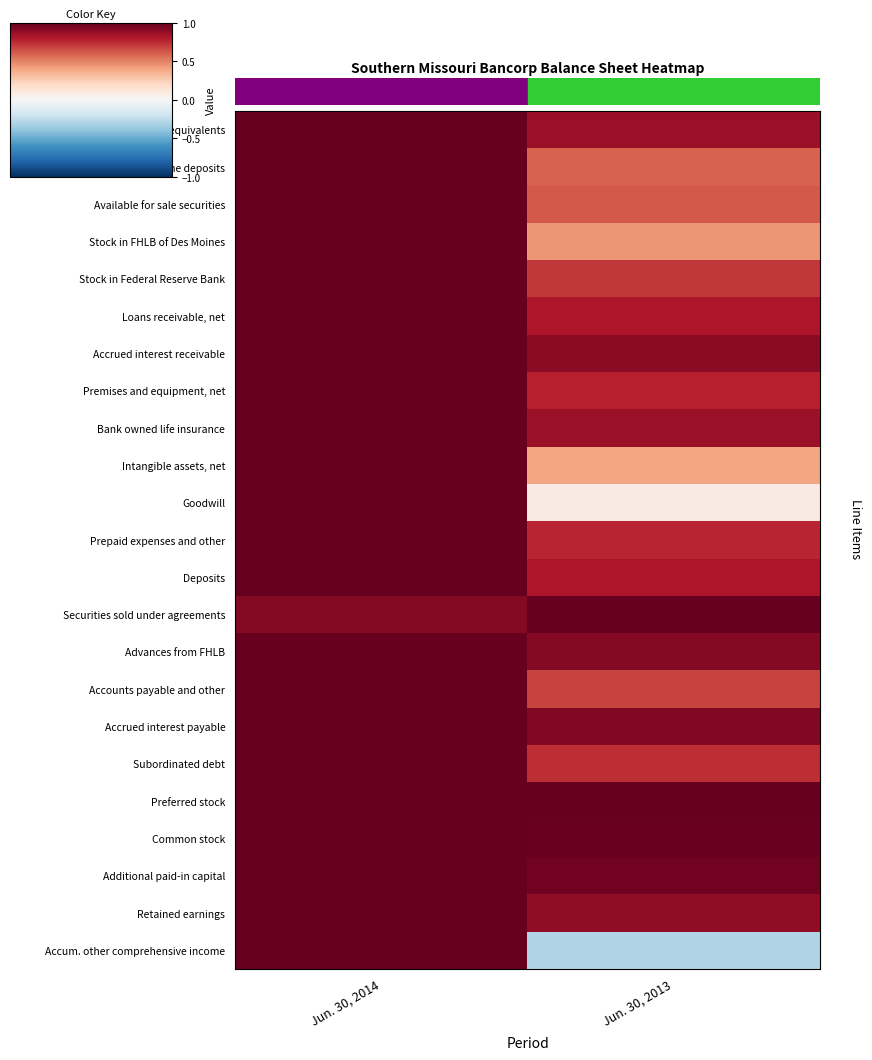

How many categories are shown in the chart?

2